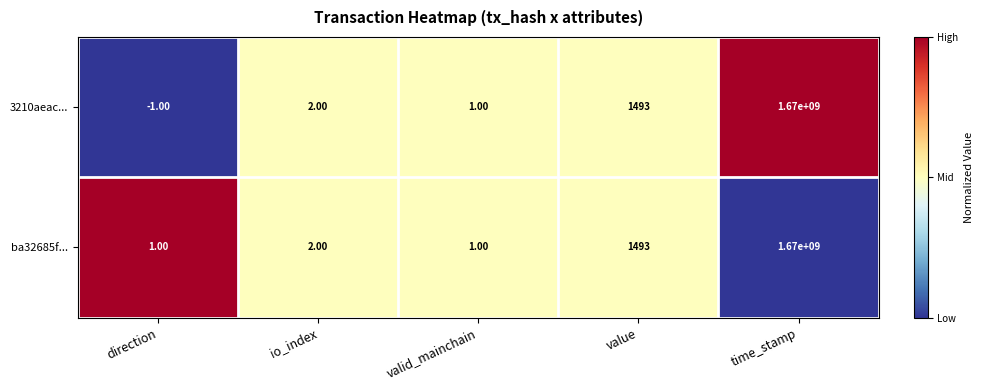

Rank the series by their average value, from highest to lowest.

ba32685f..., 3210aeac...